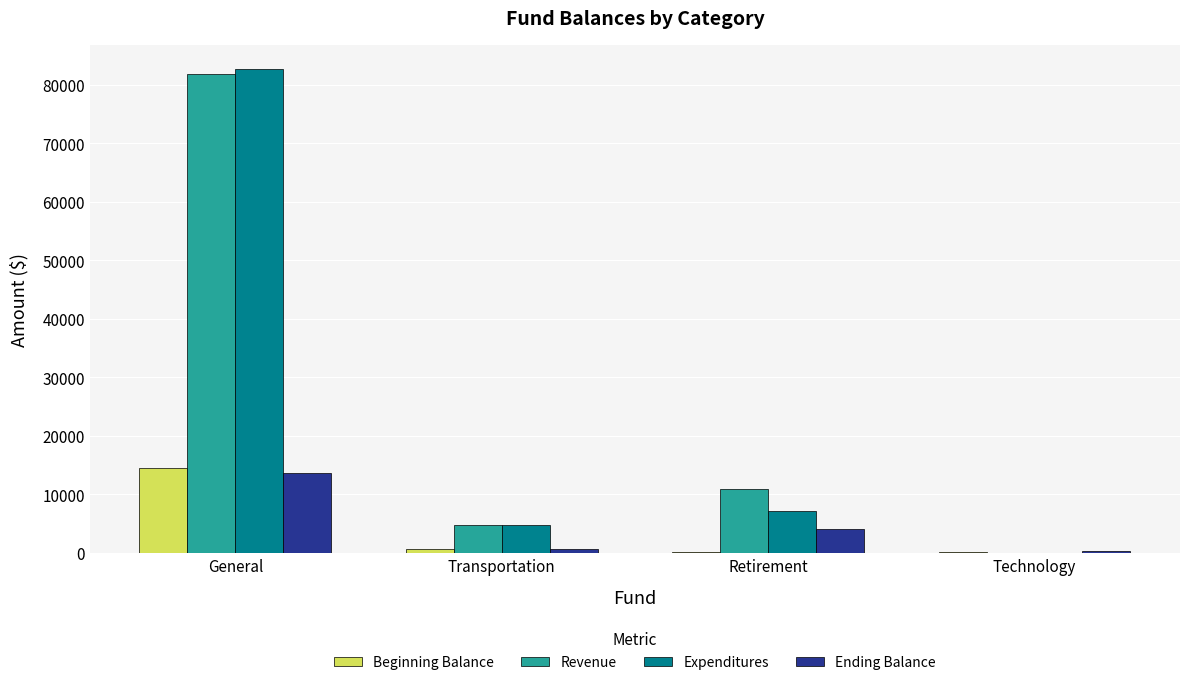

How many groups of bars are there?

4